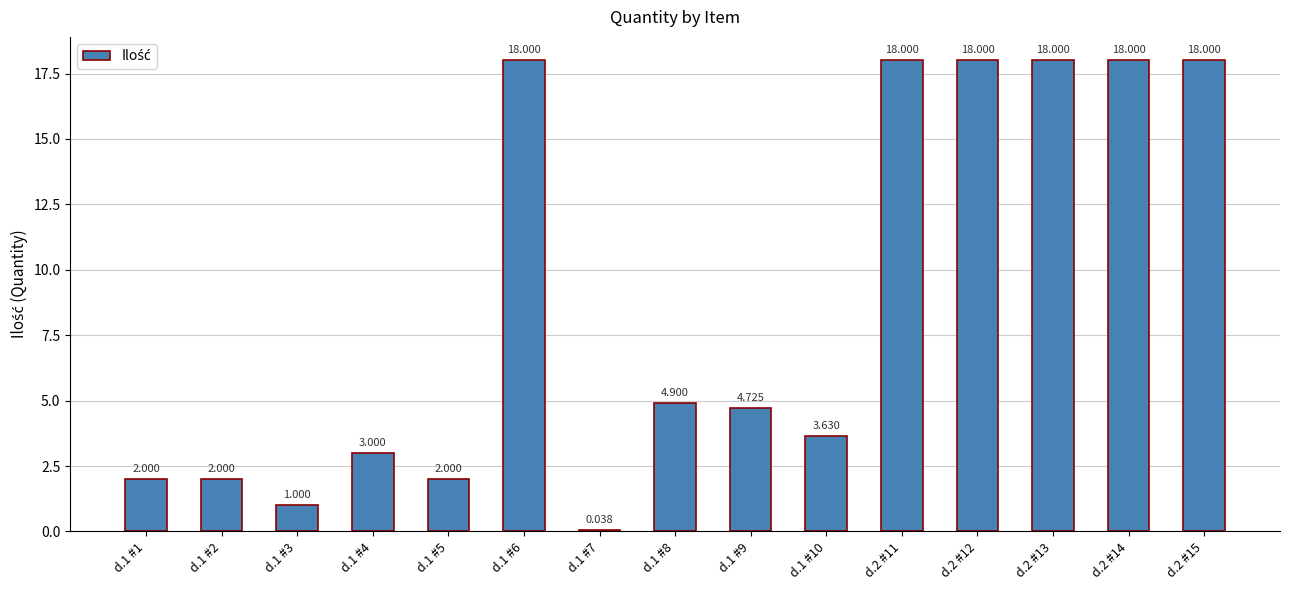

The chart shows a value of 11.5 at d.1 #6. True or false?

False